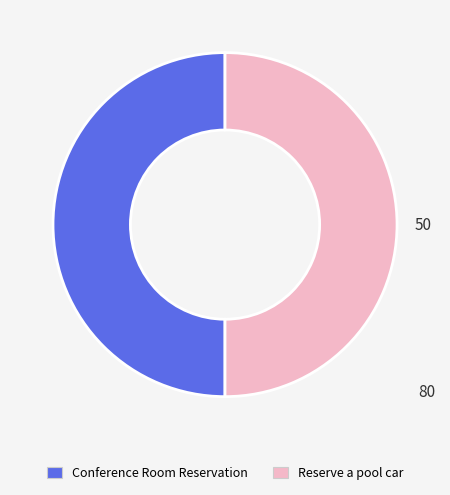

Count the number of slices in the pie.

2